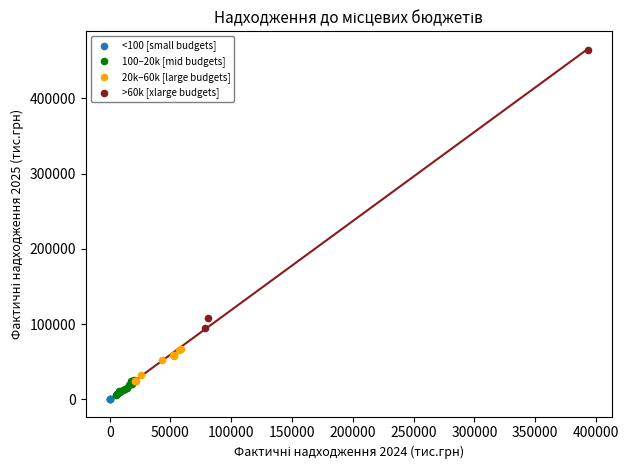

Which series has the widest spread of Y values?

>60k [xlarge budgets]